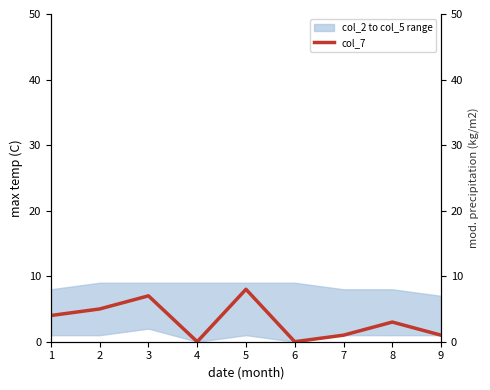

How many lines are shown in the chart?

1